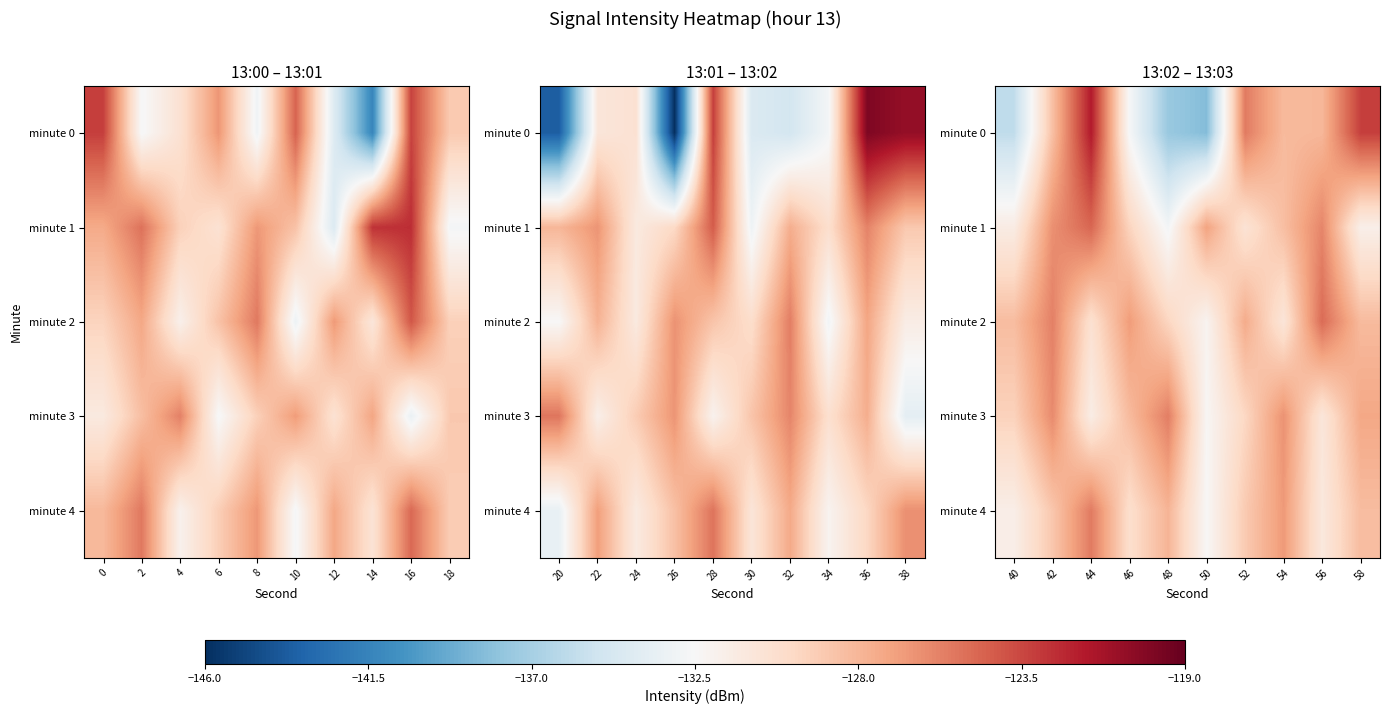

How many data points in minute 0 are less than -128?

7